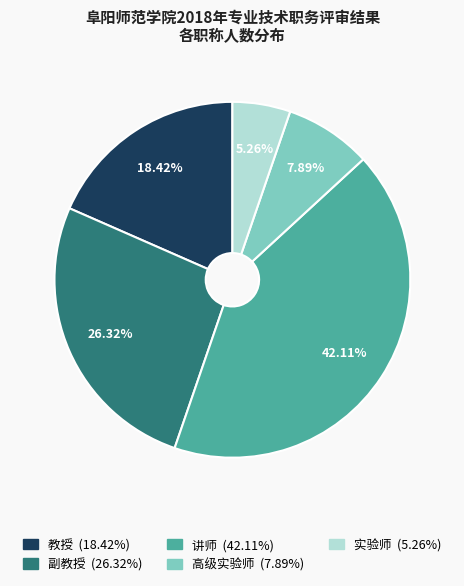

To the nearest percent, what percentage of the pie is 讲师?

42%